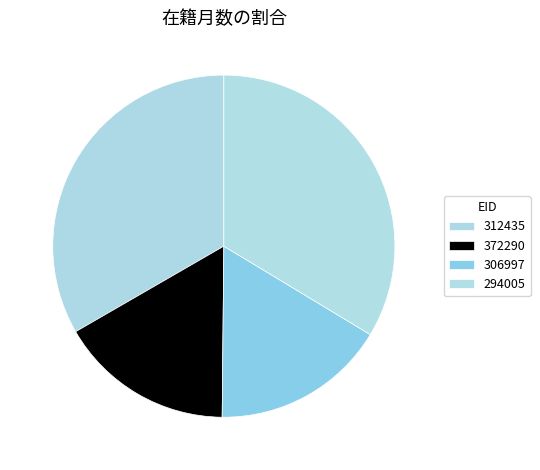

The 372290 slice represents 17% of the pie. True or false?

True